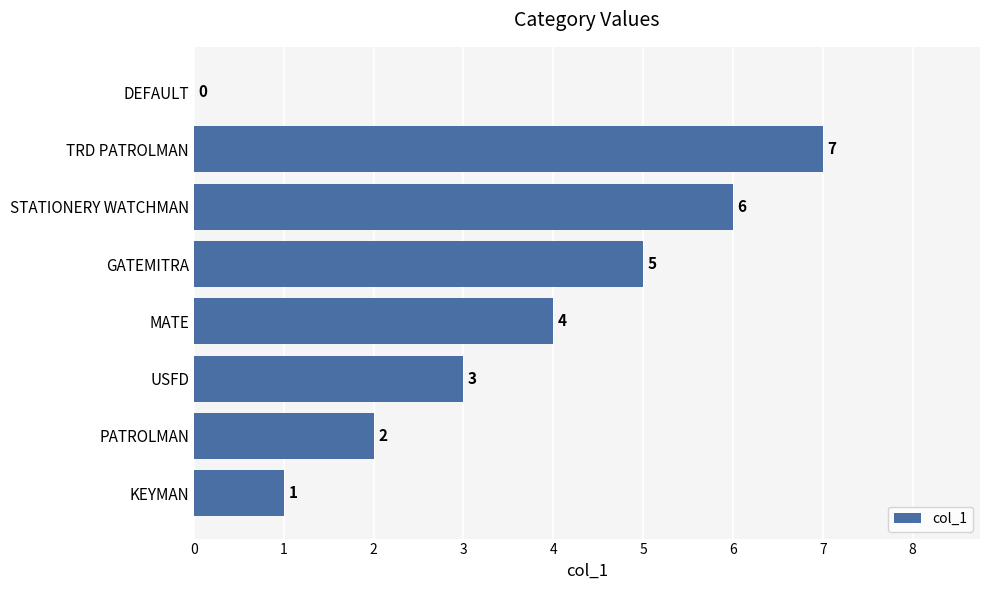

What is the sum of the values at MATE and GATEMITRA?

9